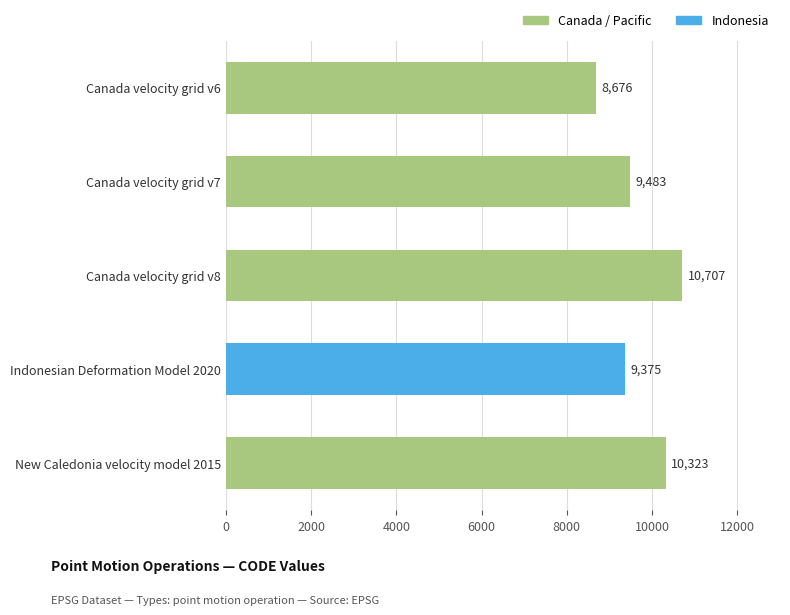

Reading top to bottom, what are all the values shown in this chart?

8676	9483	10707	9375	10323